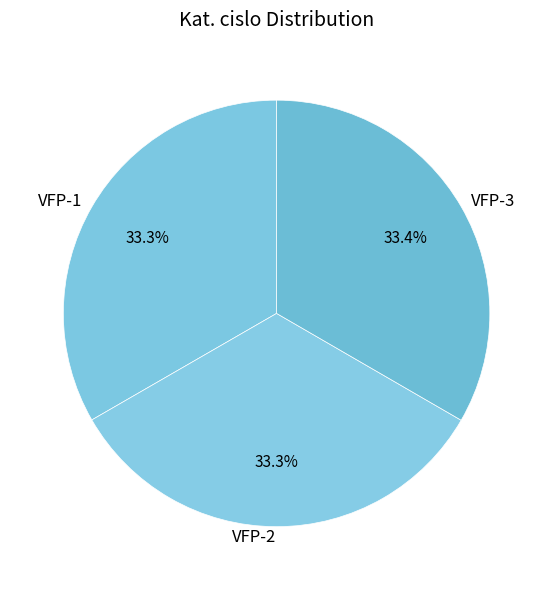

To the nearest percent, what portion does VFP-2 represent?

33%